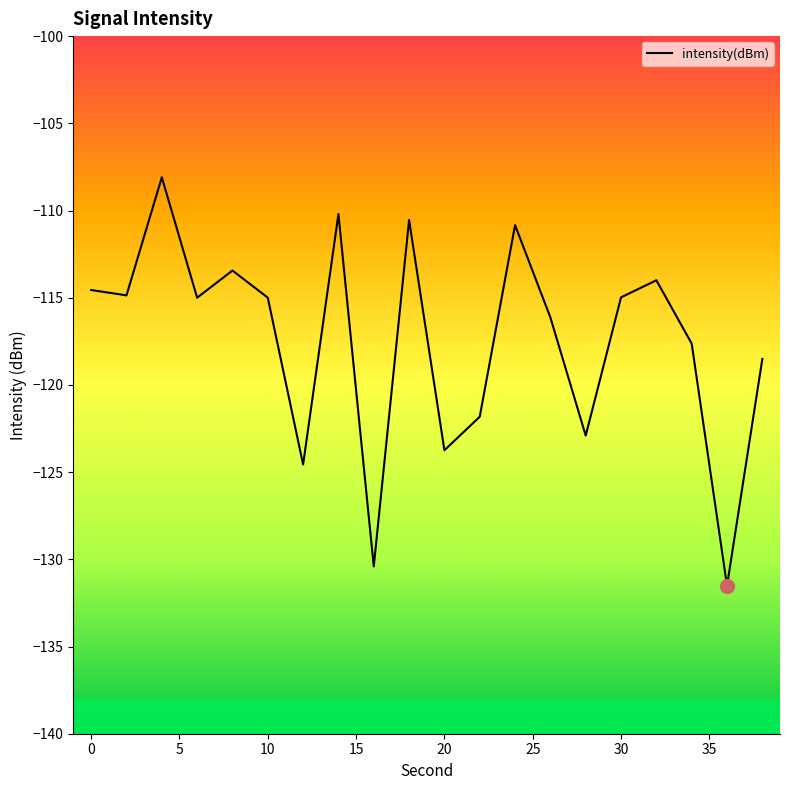

What is the minimum value shown in the chart?

-131.5